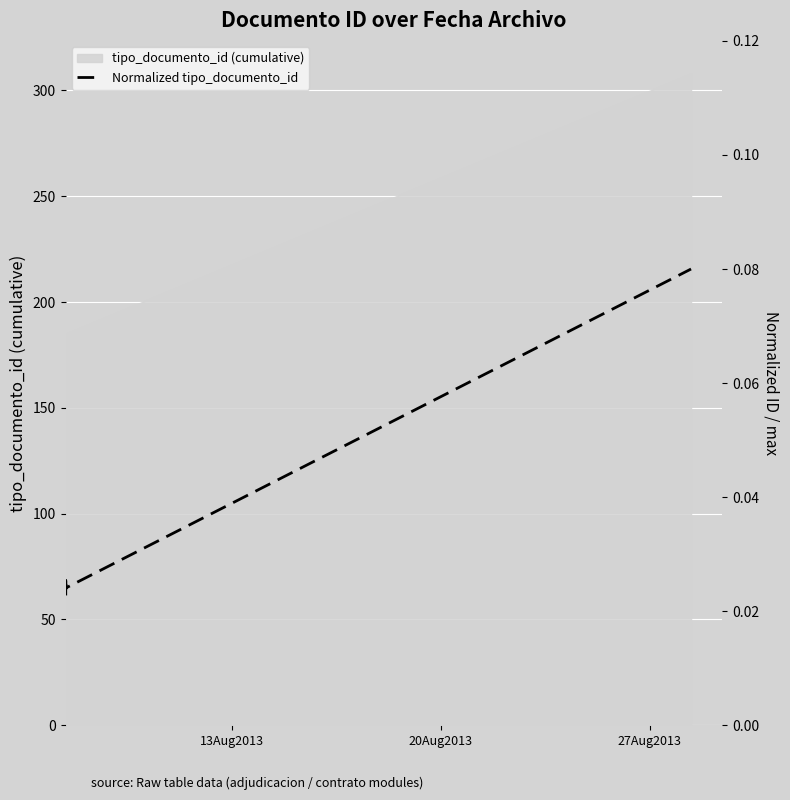

What is the minimum value for tipo_documento_id (cumulative)?

185